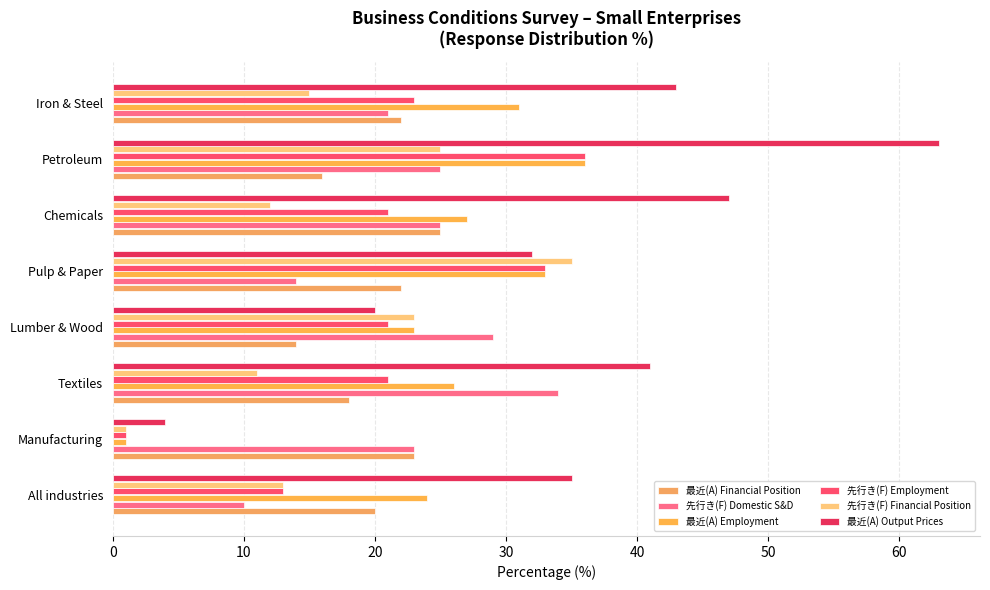

Count the number of categories in the chart.

8